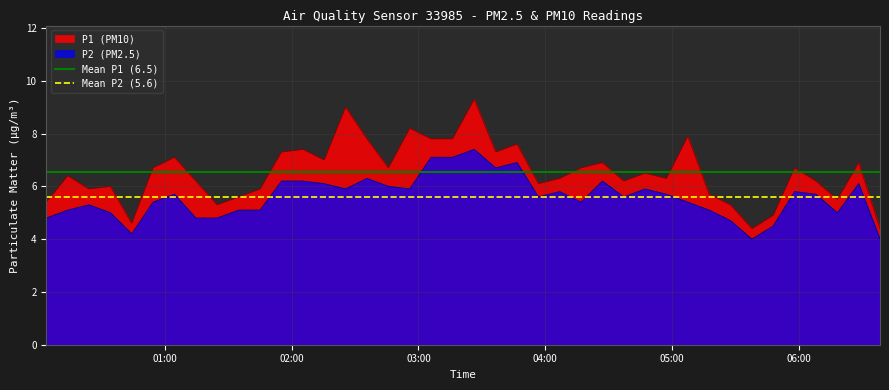

True or false: P1 (PM10) and P2 (PM2.5) intersect in this chart.

False